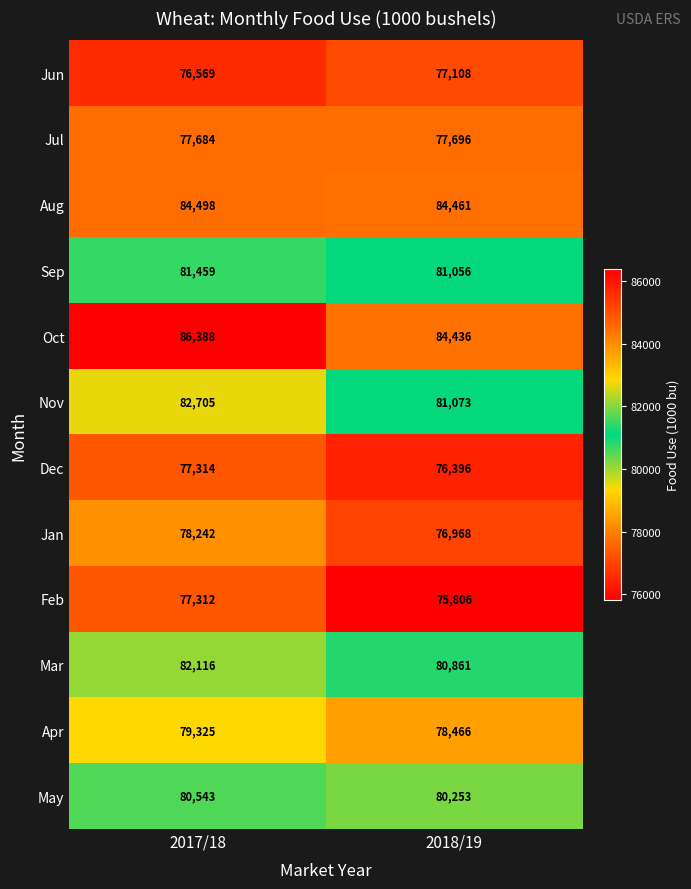

Is it true that May equals 33465 at 2017/18?

False